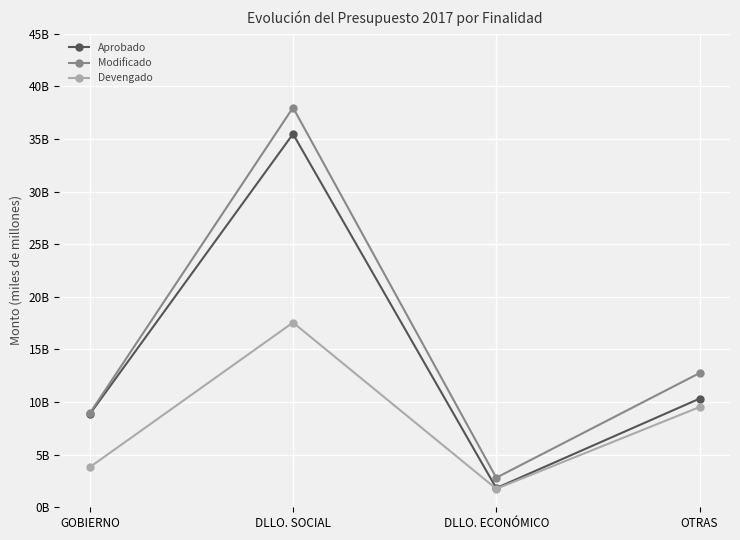

Is this an area chart (filled region under the line)?

No